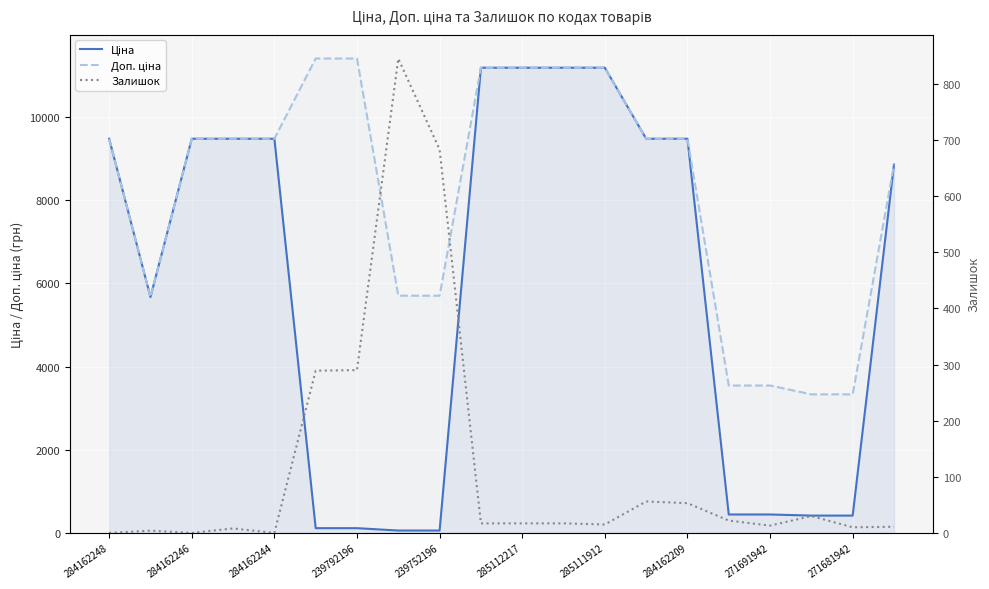

What position from the left is 284162246?

2